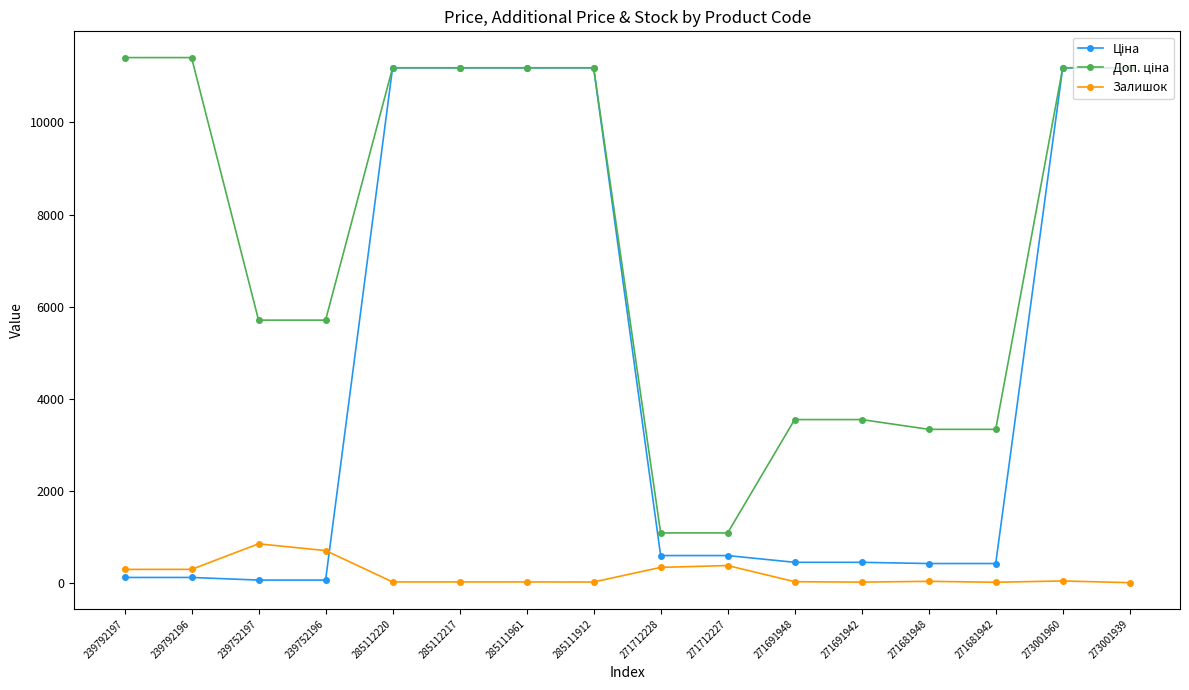

What is the spread (max minus min) of values at 271712227?

708.7